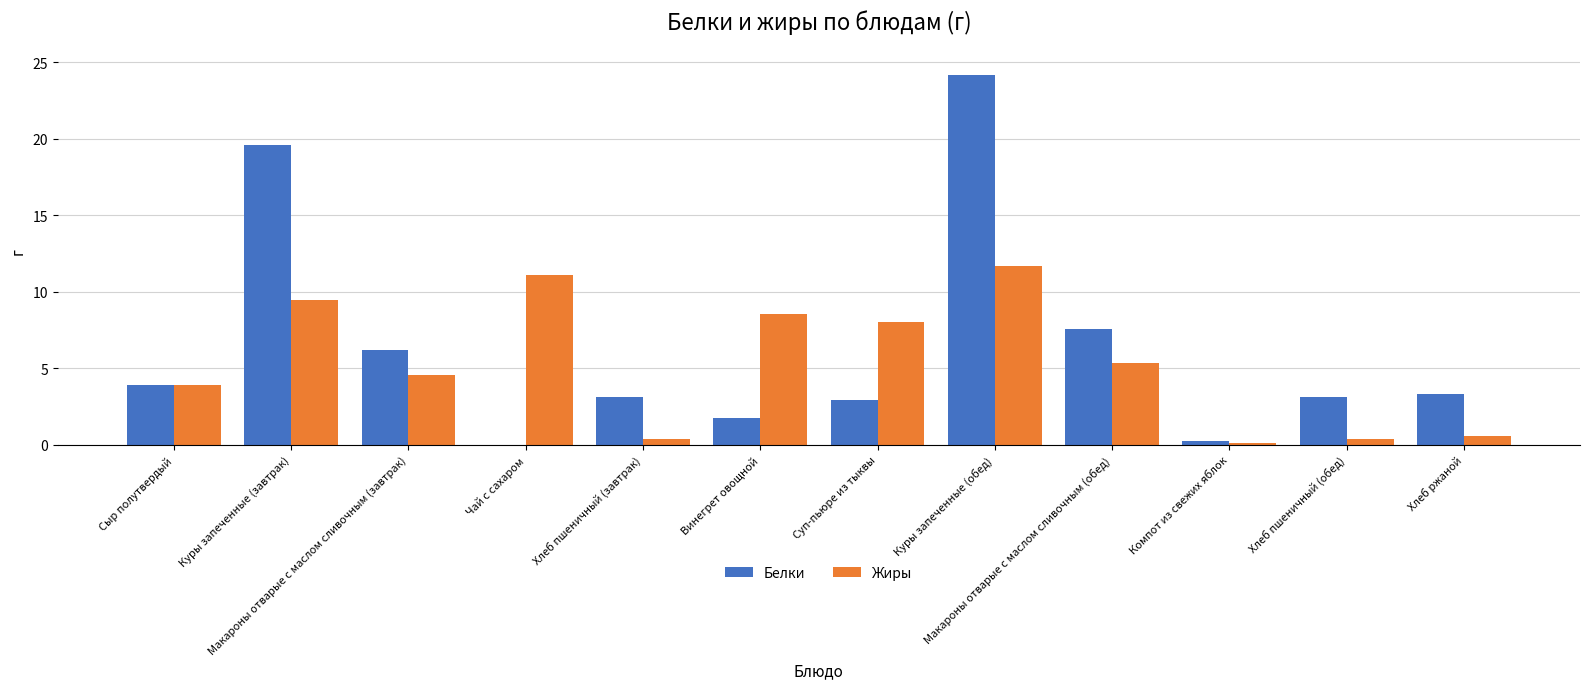

Count the number of data series in this chart.

2